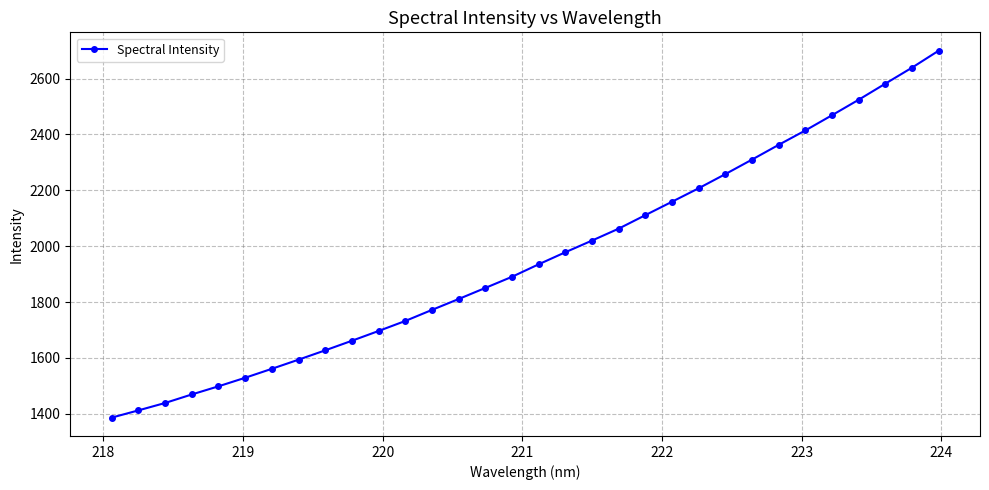

What is the value of the 20th point from the left?

2063.0